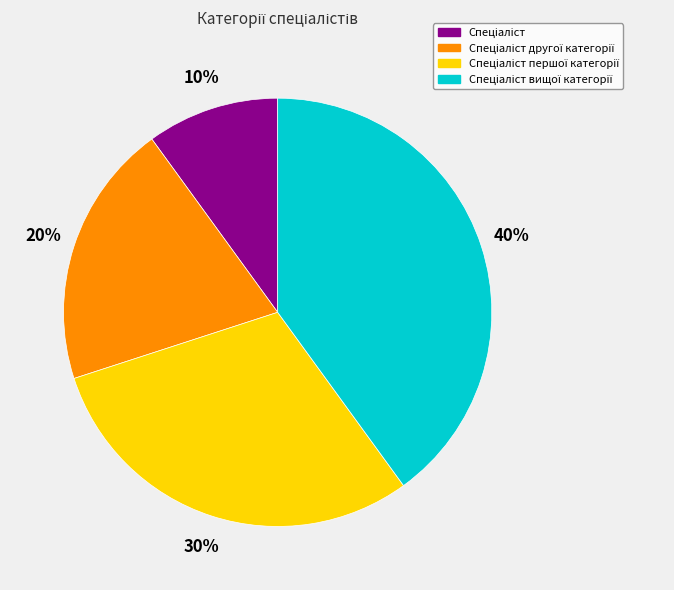

Is there any slice that represents more than half of the pie?

No